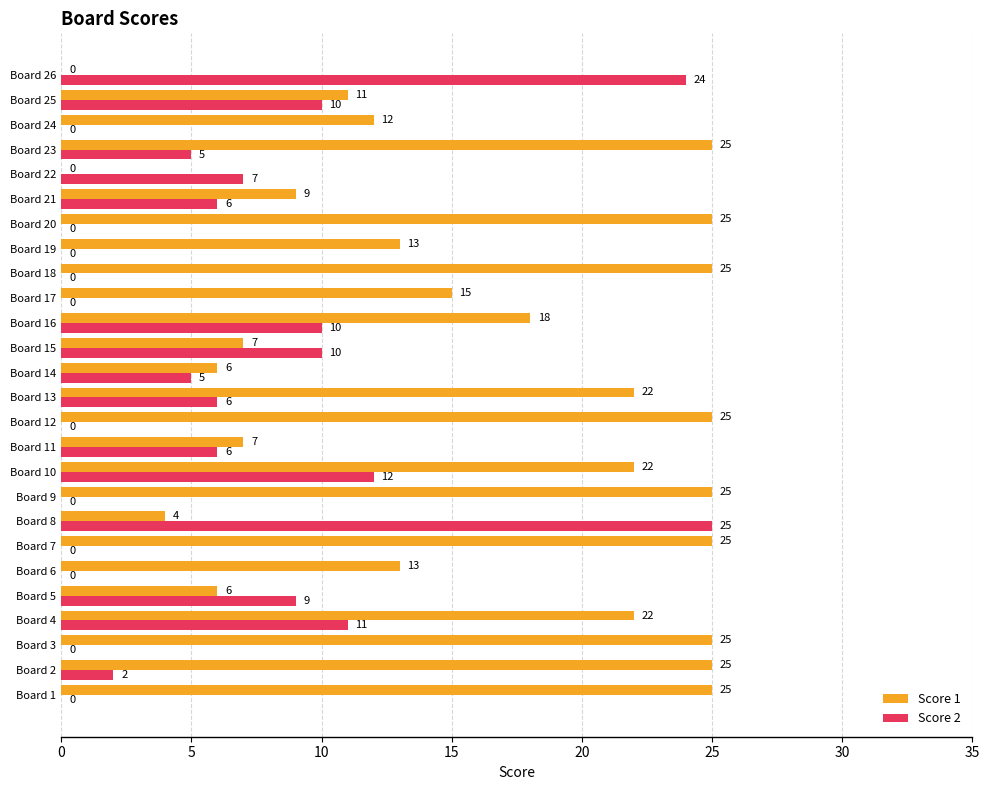

The Score 2 series shows 6 at Board 8. True or false?

False